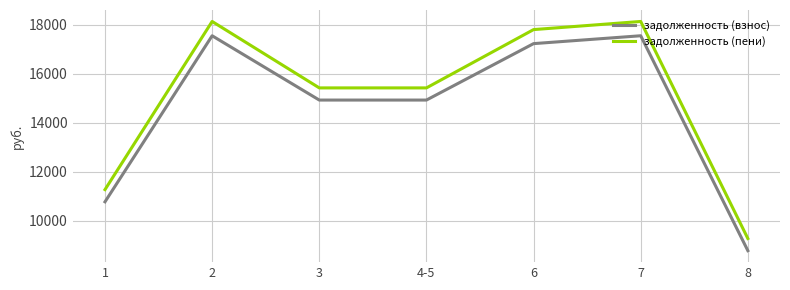

What is the difference between the second highest and minimum values in the задолженность (взнос) series?

8758.5